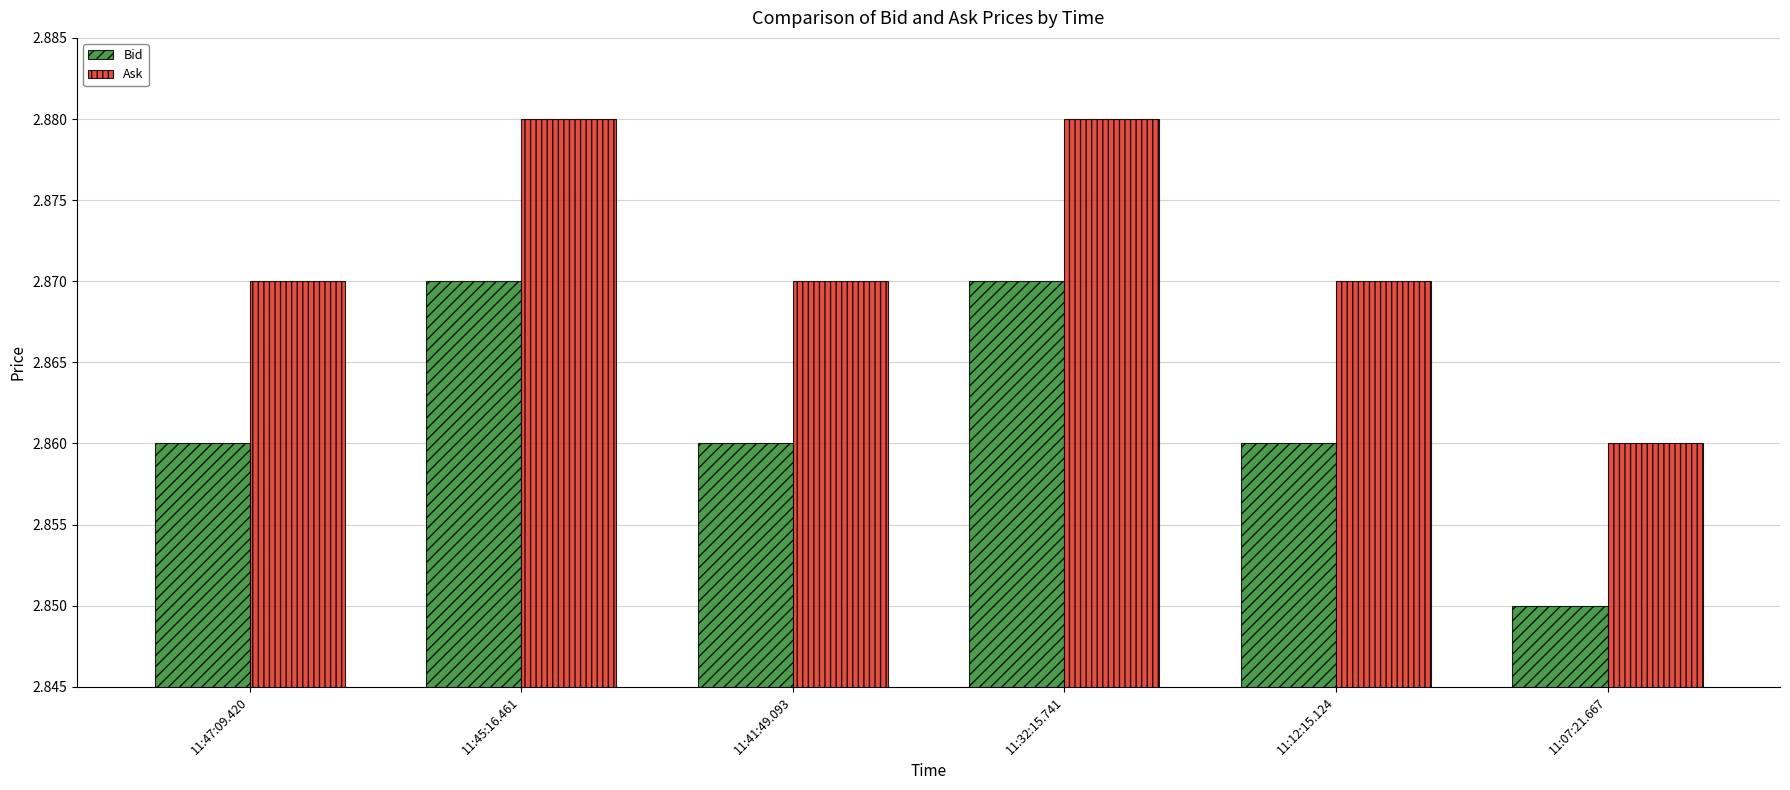

How many bars are there in each group?

2